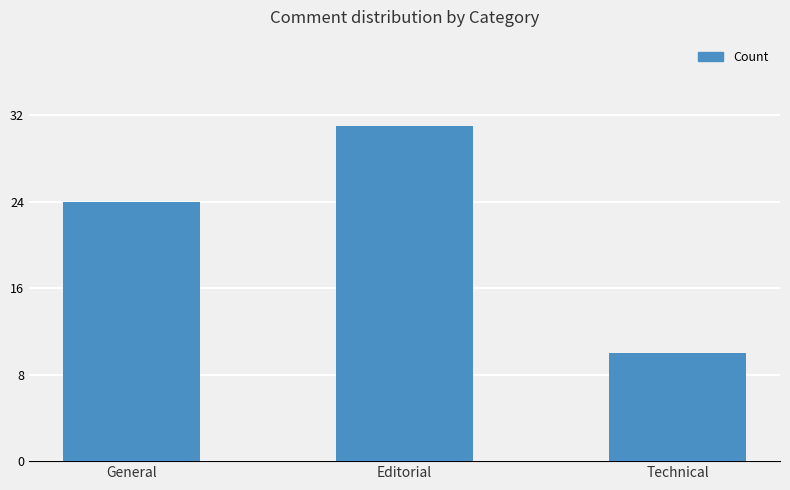

Are the bars horizontal?

No